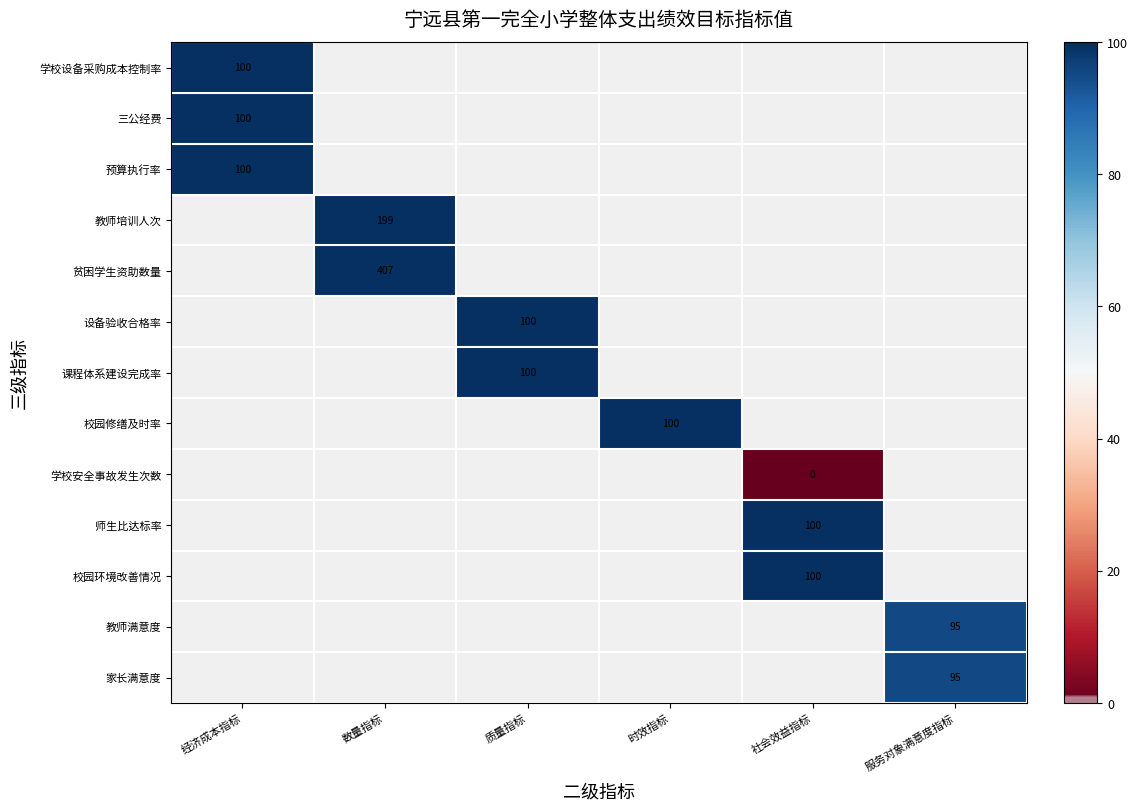

Which has a higher value, 经济成本指标 or 时效指标?

时效指标